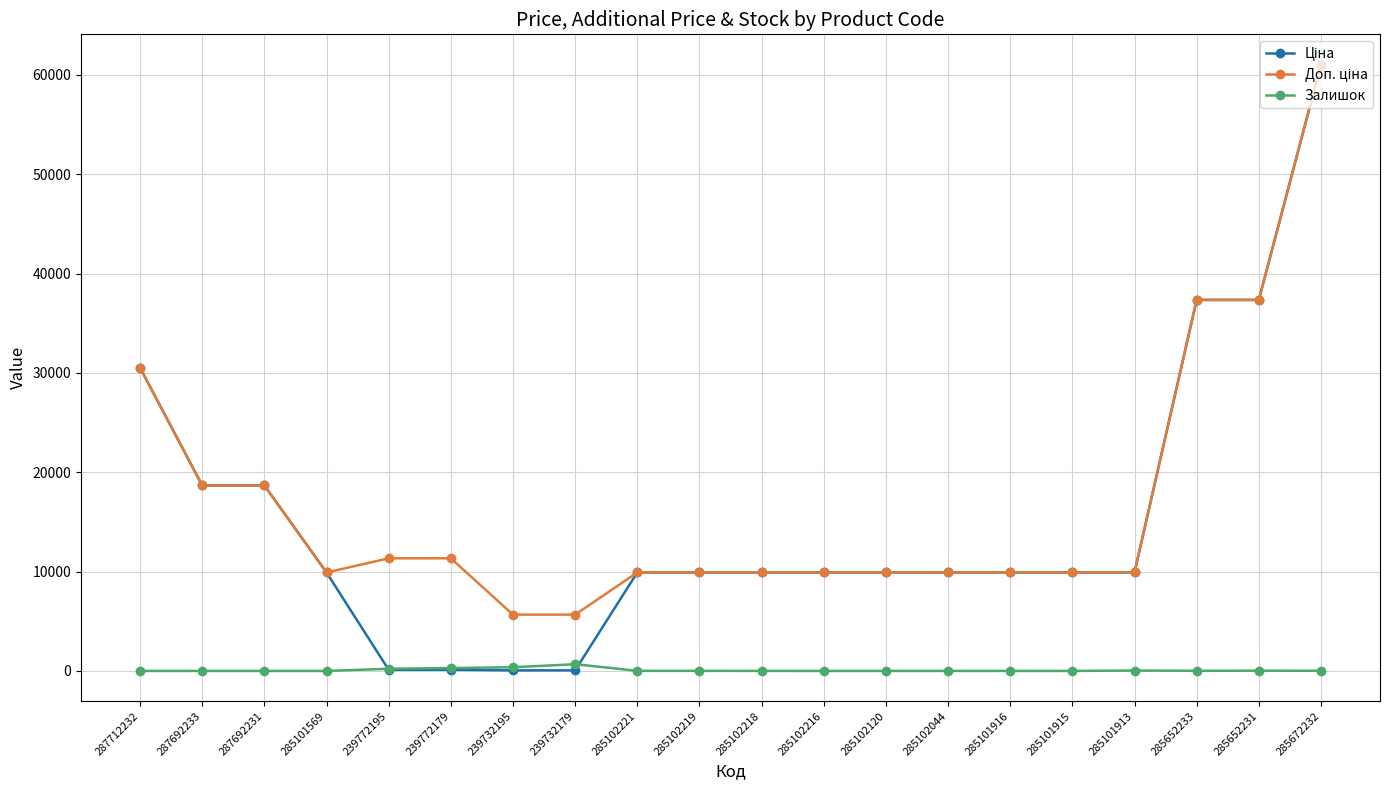

How many lines are shown in the chart?

3